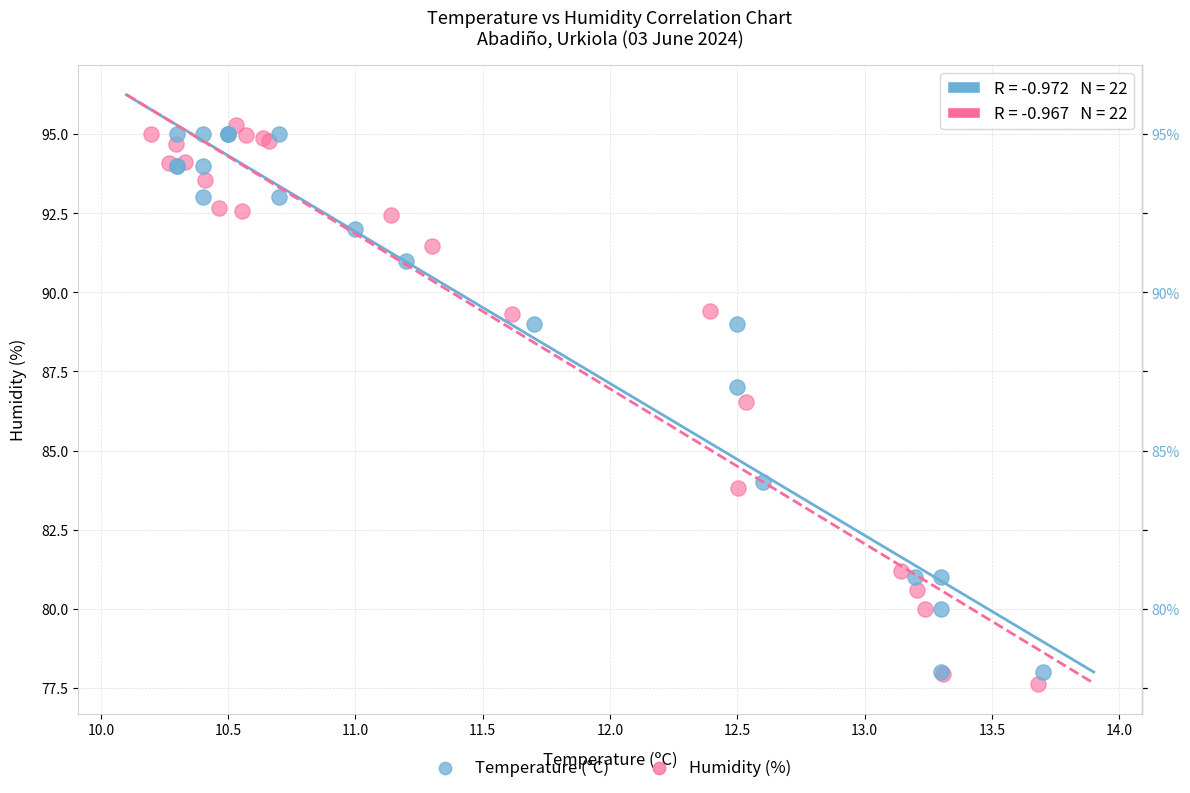

Which series has the largest Y range (max minus min)?

Humidity (%)